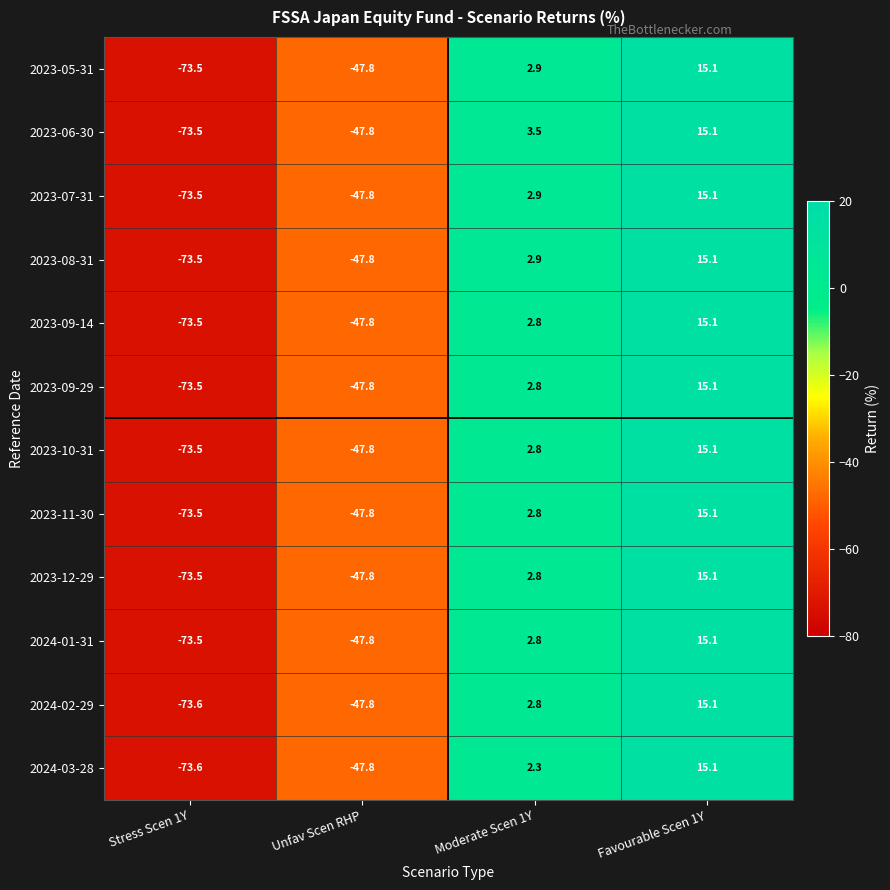

Which label corresponds to the largest value in the chart?

Favourable Scen 1Y